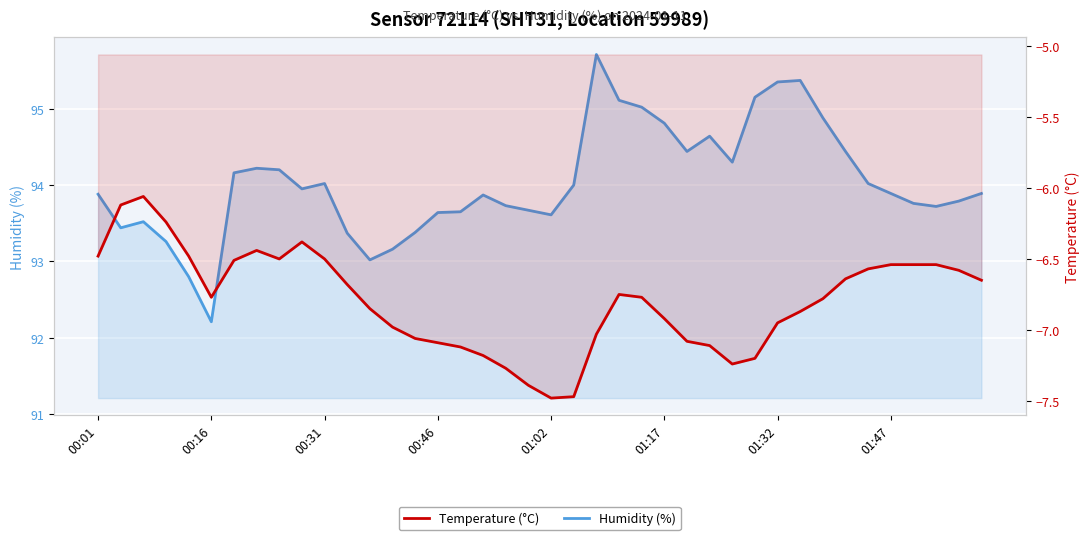

How many categories are shown in the chart?

40